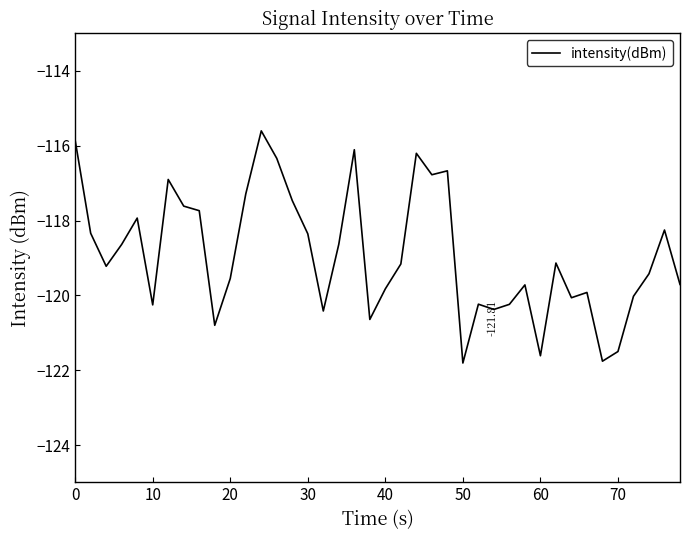

What is the difference between the maximum and minimum values?

6.2